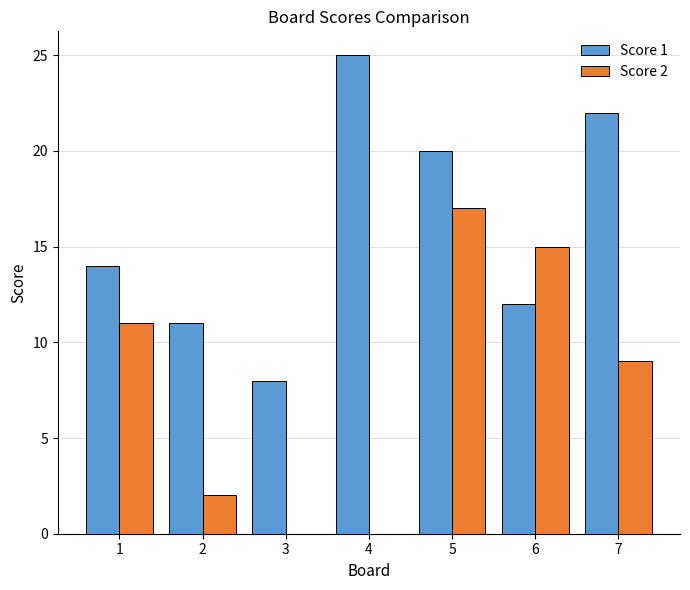

What is the sum of the Score 1 values at 2 and 5?

31